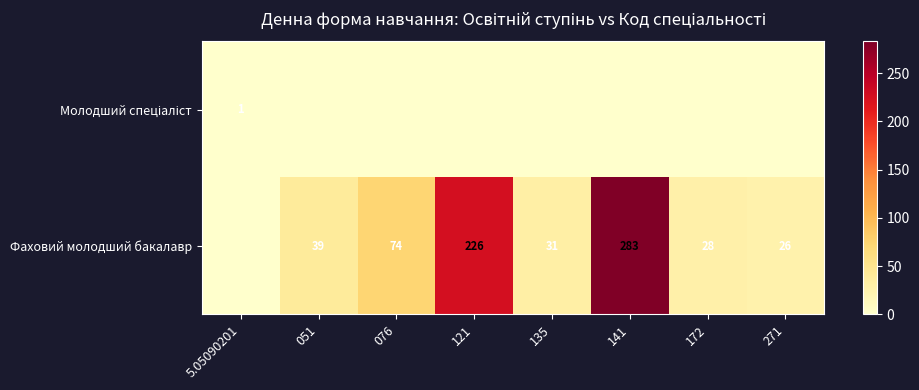

True or false: Фаховий молодший бакалавр has a value of 104 at 076.

False